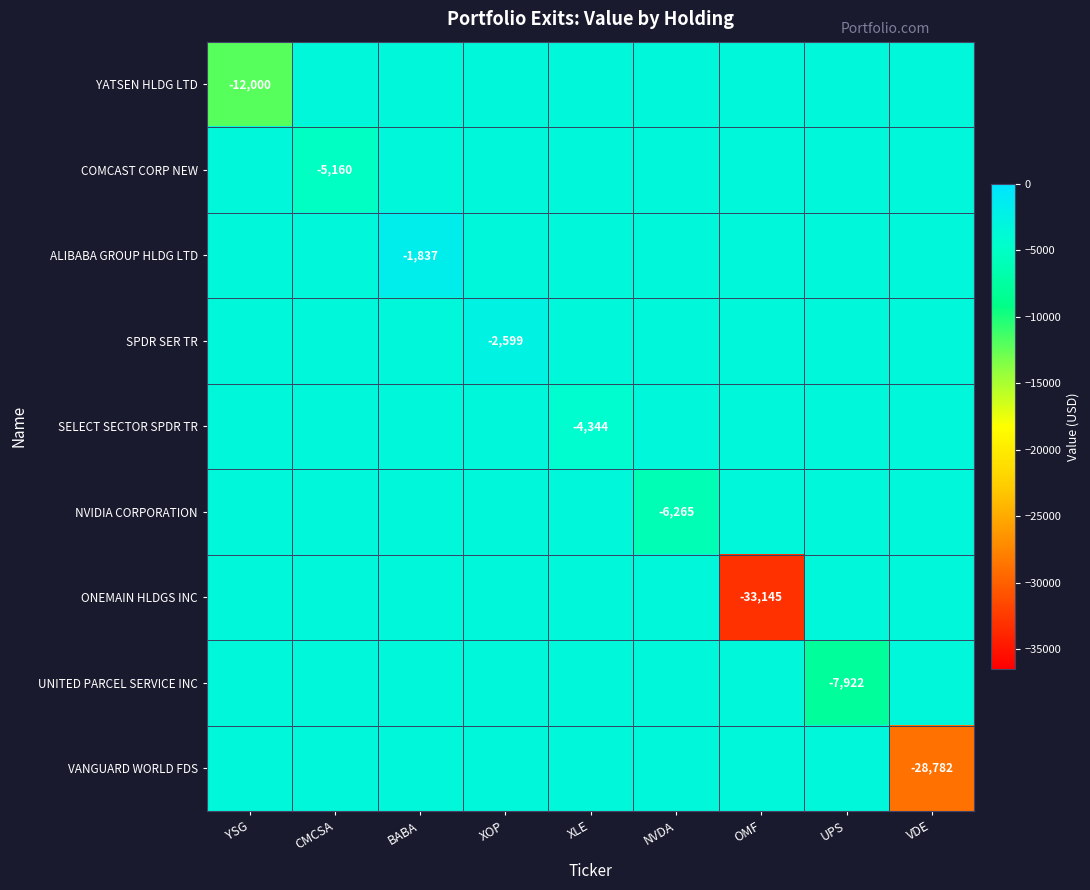

List the series in order of their peak value, highest first.

ALIBABA GROUP HLDG LTD, SPDR SER TR, YATSEN HLDG LTD, COMCAST CORP NEW, SELECT SECTOR SPDR TR, NVIDIA CORPORATION, ONEMAIN HLDGS INC, UNITED PARCEL SERVICE INC, VANGUARD WORLD FDS